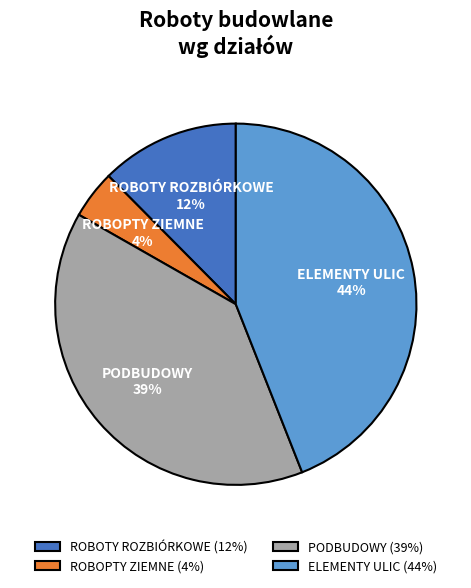

Is the sum of PODBUDOWY and ELEMENTY ULIC greater than half?

Yes